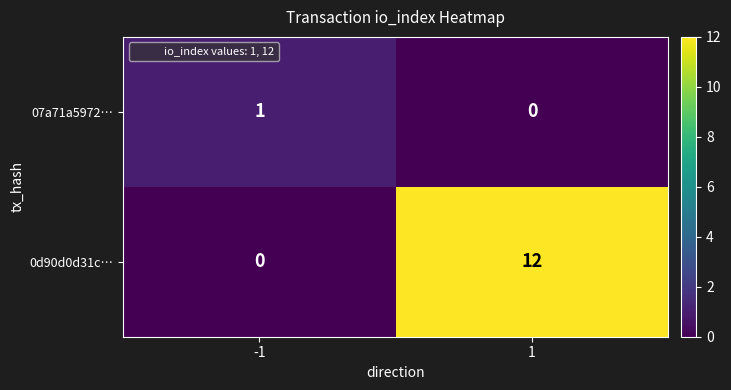

Which series has the largest range (max minus min)?

0d90d0d31c…